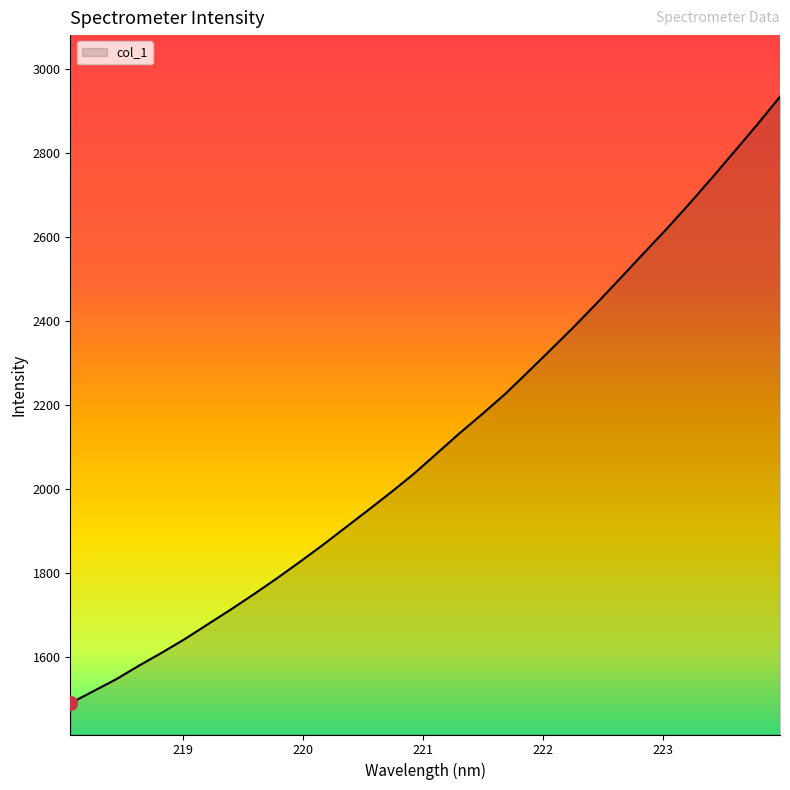

What is the difference between the maximum and minimum values?

1444.5